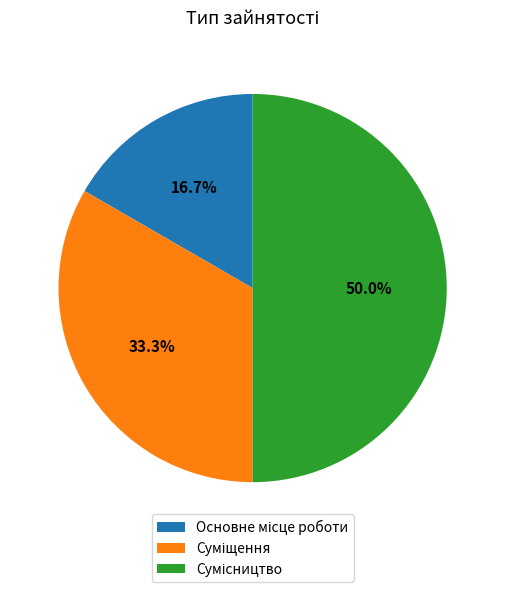

Count the number of slices in the pie.

3